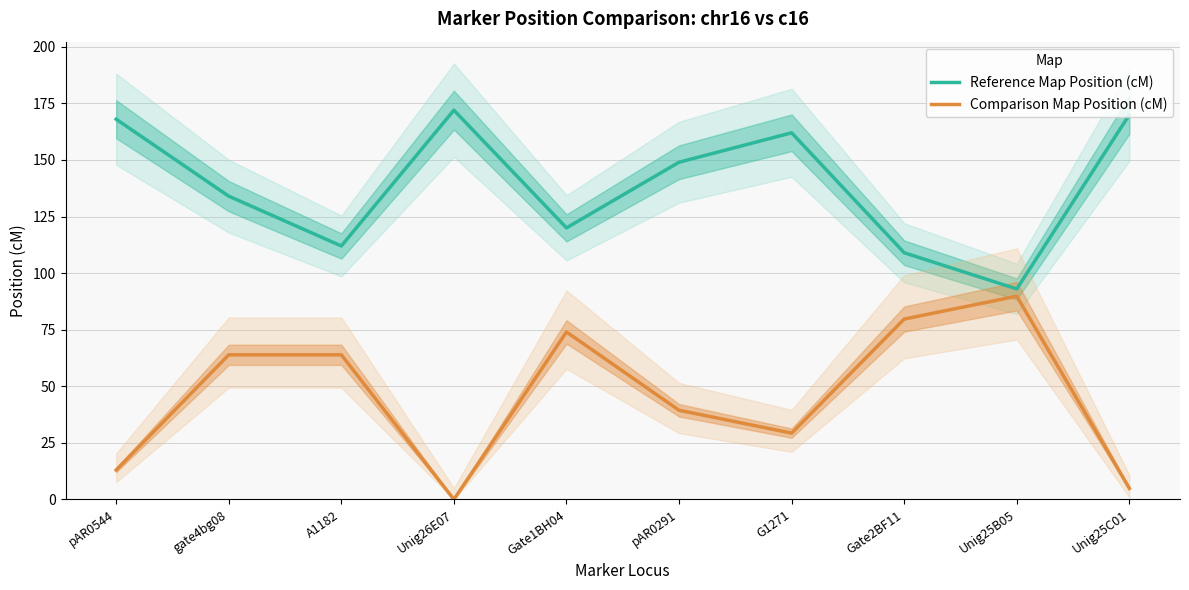

Where is Reference Map Position (cM) nearest to the value 132?

gate4bg08